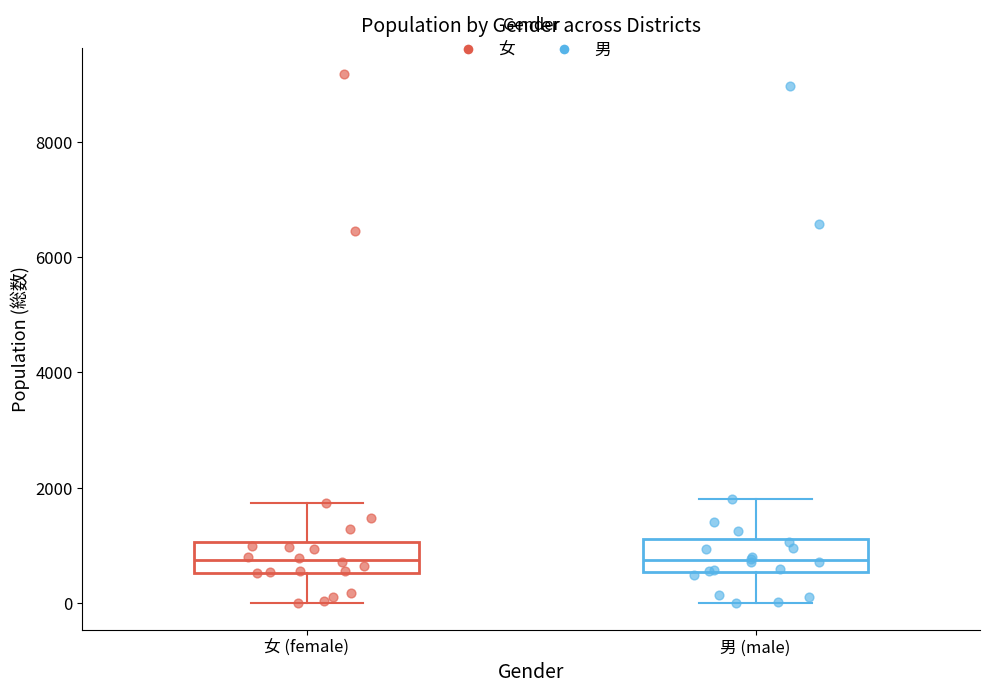

Where does the median line of the box for 男 (male) sit on the y-axis? The values are not printed on the chart, so give them approximately, as read against the axis.

800